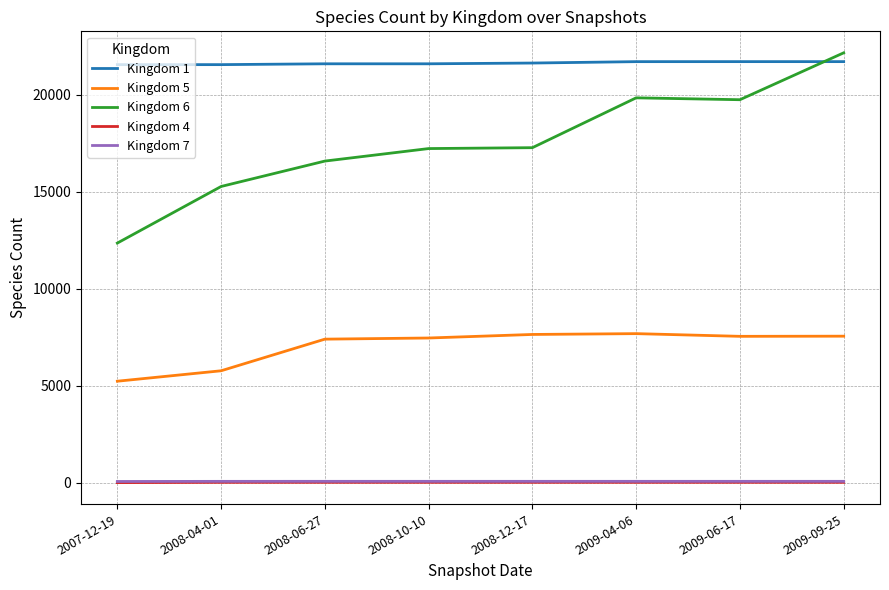

The value of Kingdom 6 at 2009-06-17 is 19753. True or false?

True